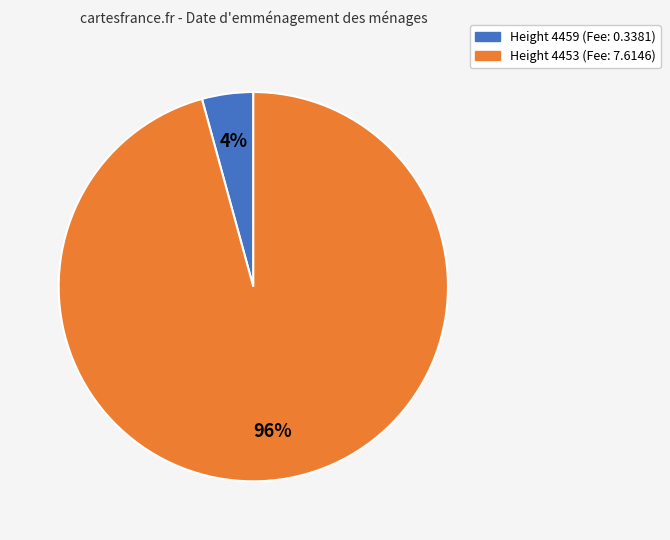

The Height 4459 slice represents 4% of the pie. True or false?

True